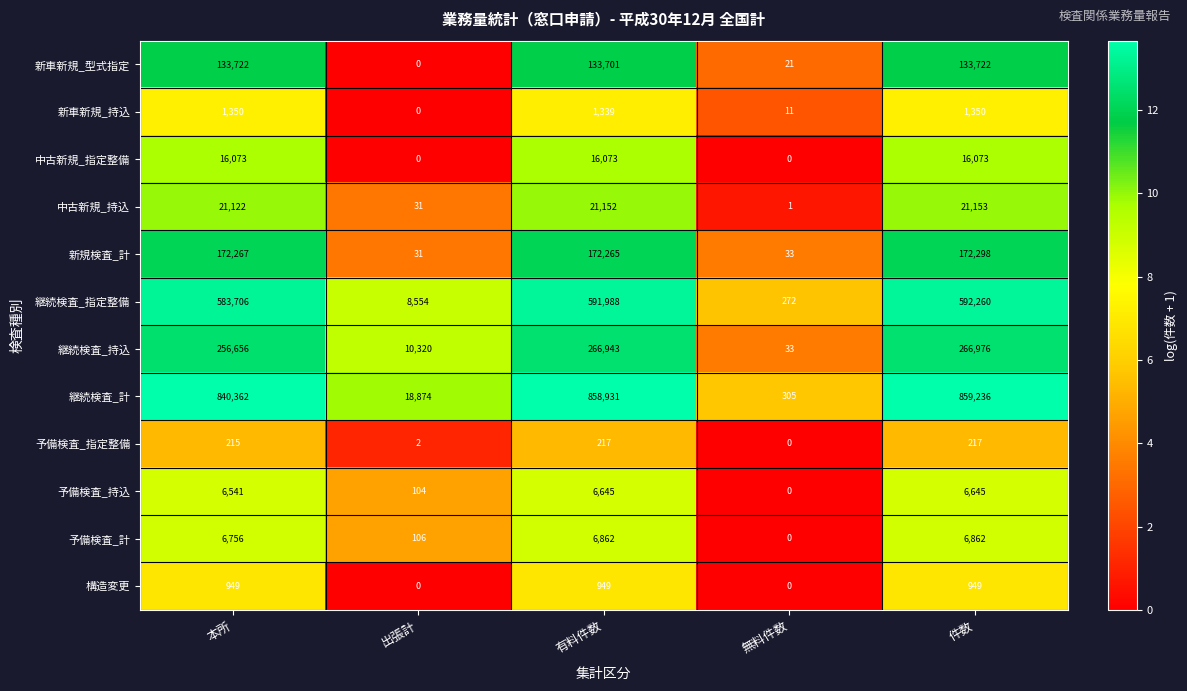

What is the spread (max minus min) of values at 本所?

840147